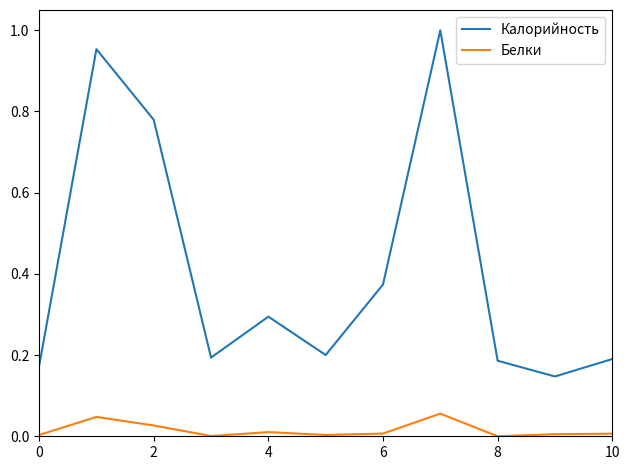

Count the number of categories in the chart.

11